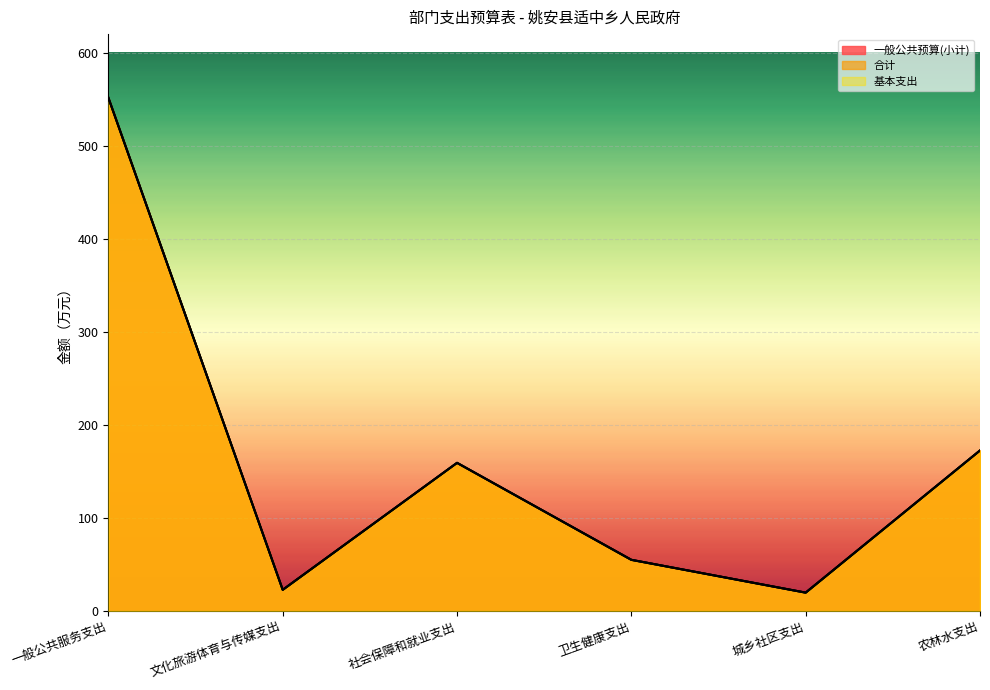

Rank the series at 城乡社区支出 from highest to lowest value.

一般公共预算(小计), 合计, 基本支出